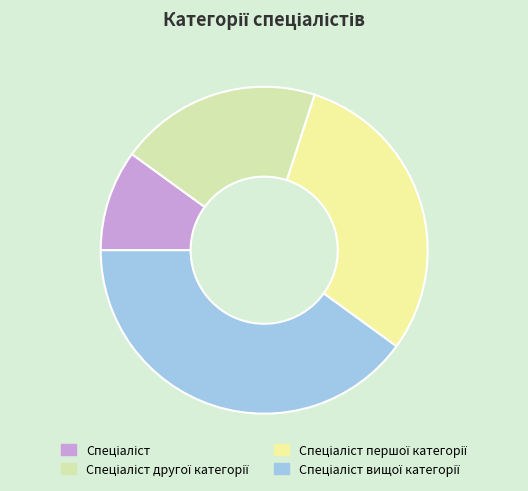

Rank the categories by value from highest to lowest.

Спеціаліст вищої категорії, Спеціаліст першої категорії, Спеціаліст другої категорії, Спеціаліст